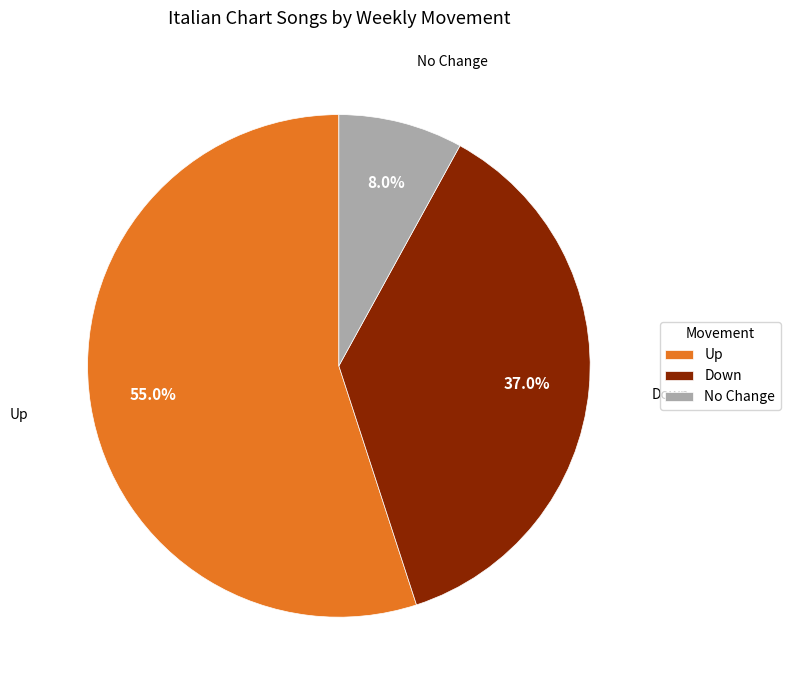

Do Down and Up together represent more than half of the pie?

Yes